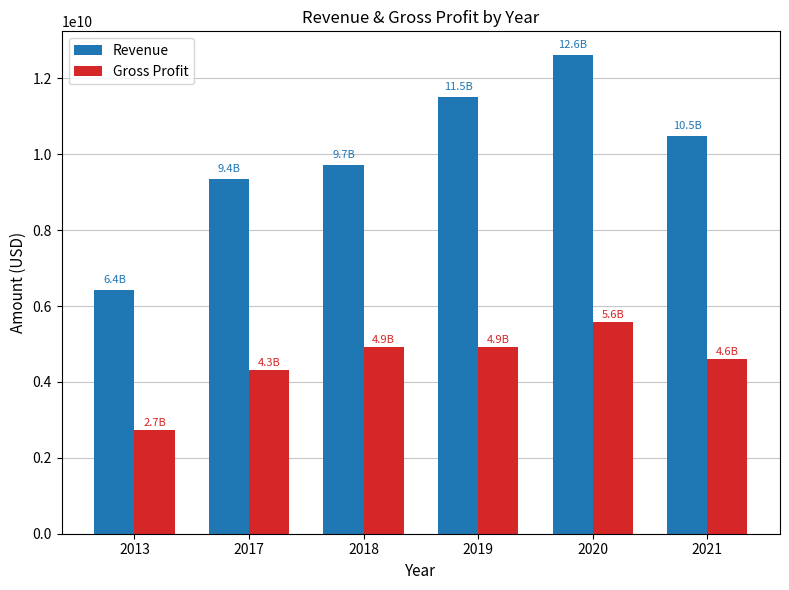

Where does the Revenue series first go above 10489300000?

2019